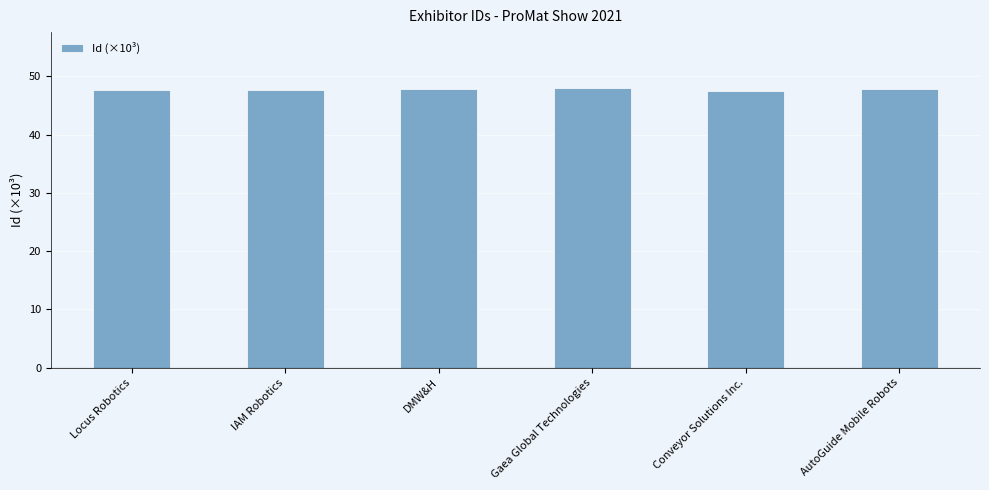

What is the minimum value shown in the chart?

47.4